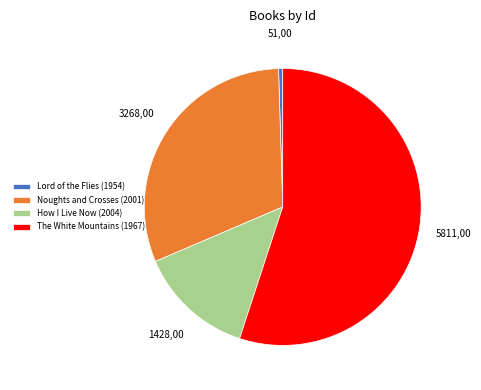

The Lord of the Flies (1954) slice represents 0% of the pie. True or false?

True